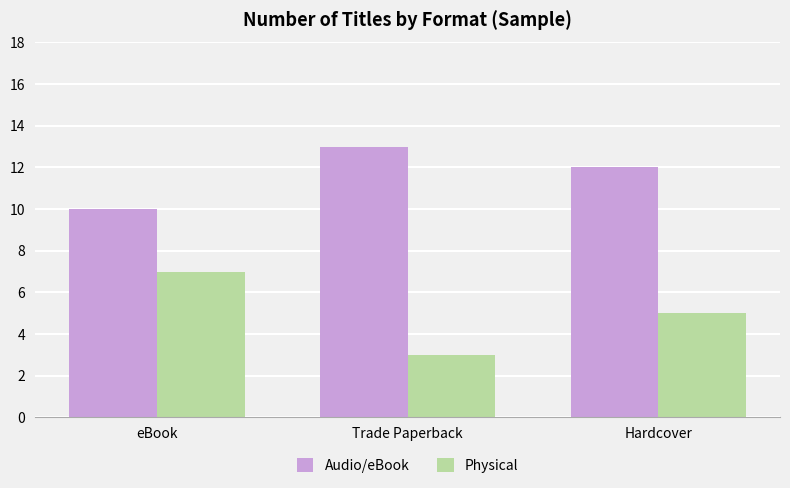

The Audio/eBook series shows 10 at eBook. True or false?

True